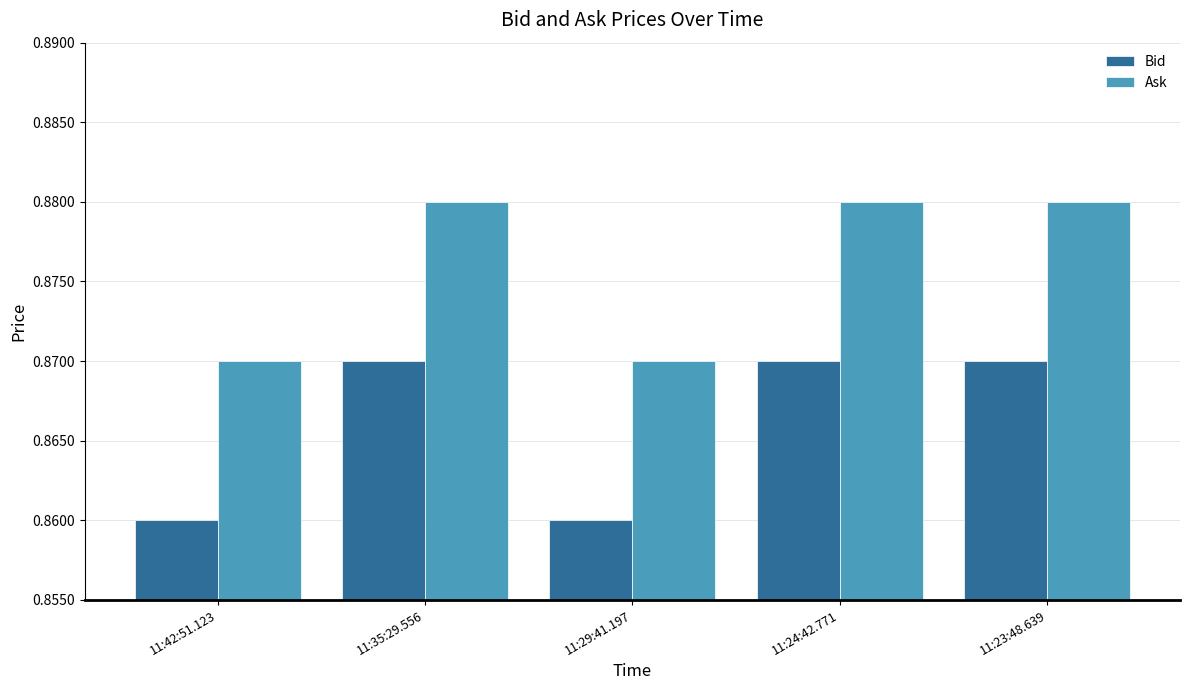

List the series in order of their overall mean, highest first.

Ask, Bid